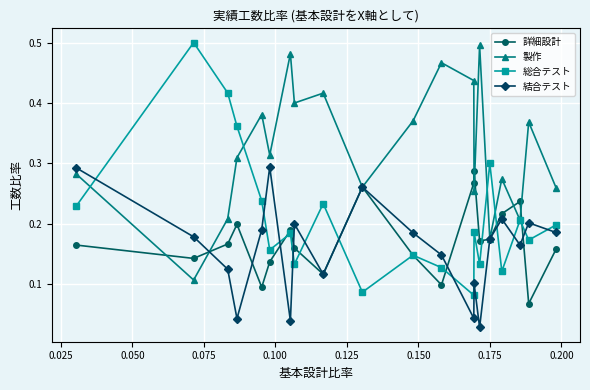

How many times do 結合テスト and 総合テスト cross each other?

11